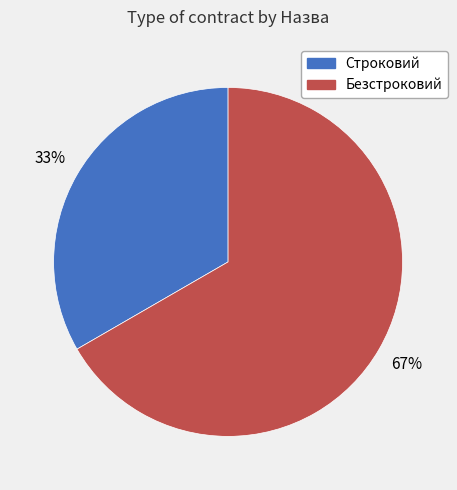

To the nearest percent, what percentage of the pie is Безстроковий?

67%